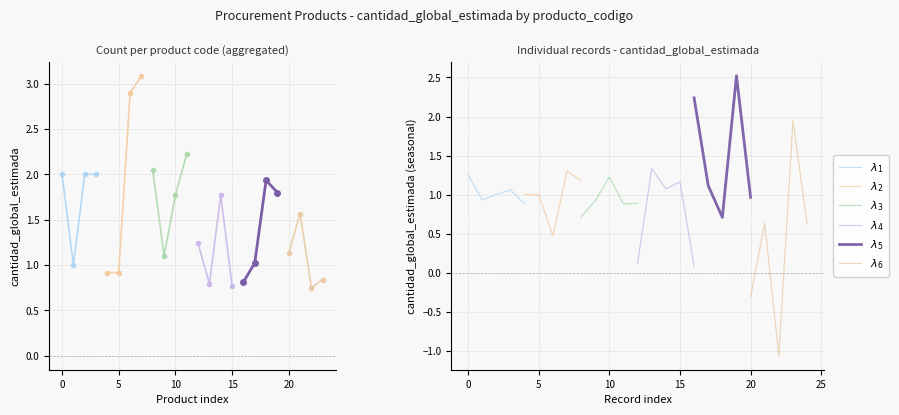

What is the value of the $\lambda_3$ point at the 2nd from the left?

0.9